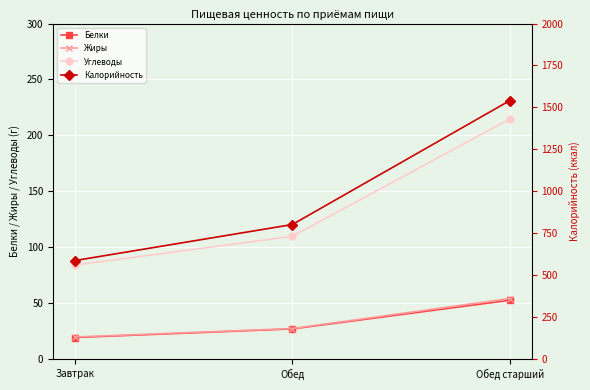

At which label does Углеводы reach its minimum?

Завтрак